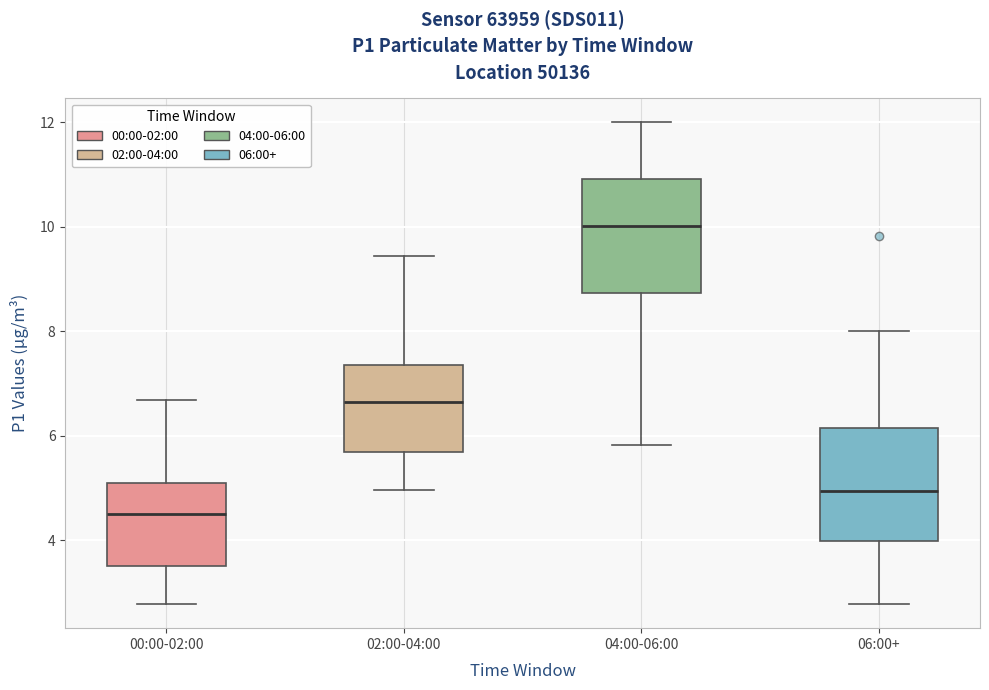

Reading left to right, transcribe this box plot: for each box, give where its median line is, the range the box spans, and where its two whiskers end, as read against the y-axis. The values are not printed on the chart, so give them approximately, as read against the axis.

00:00-02:00: median 4.6, box 3.6 to 5.2, whiskers 2.8 to 6.6
02:00-04:00: median 6.6, box 5.8 to 7.4, whiskers 5.0 to 9.4
04:00-06:00: median 10.0, box 8.8 to 11.0, whiskers 5.8 to 12.0
06:00+: median 5.0, box 4.0 to 6.2, whiskers 2.8 to 8.0